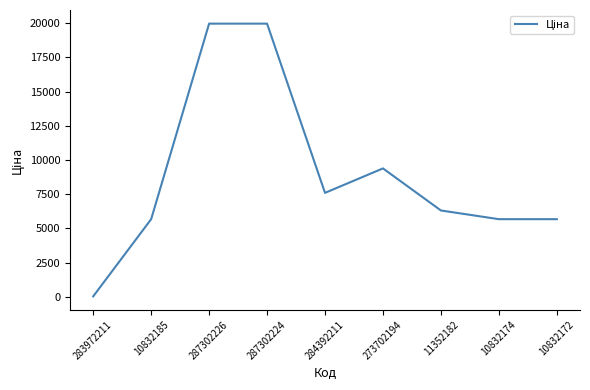

Where does the data first go above 6308?

287302226